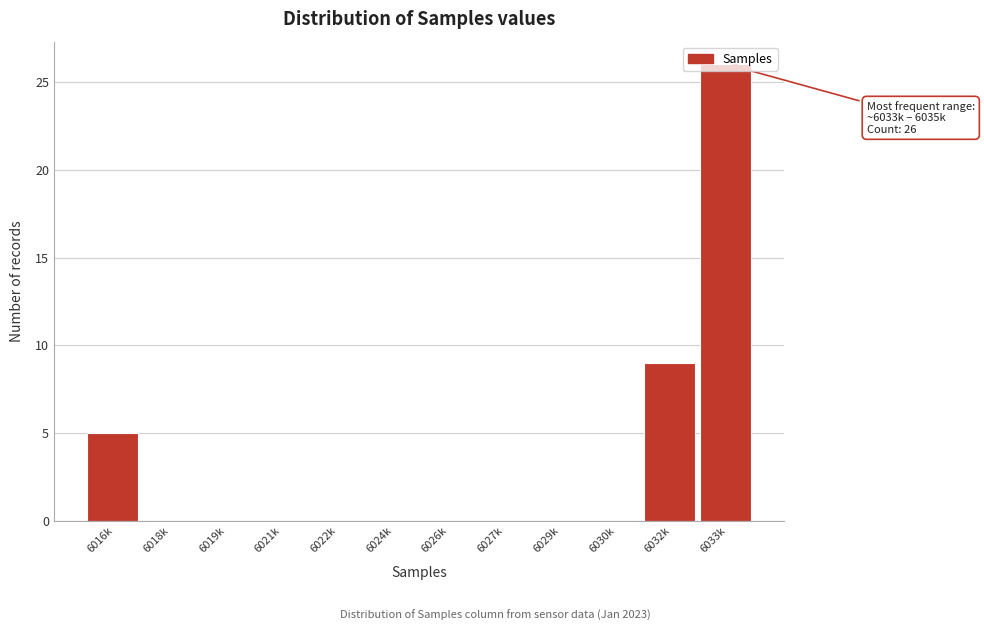

Is it true that the value at 6027k is 0?

True